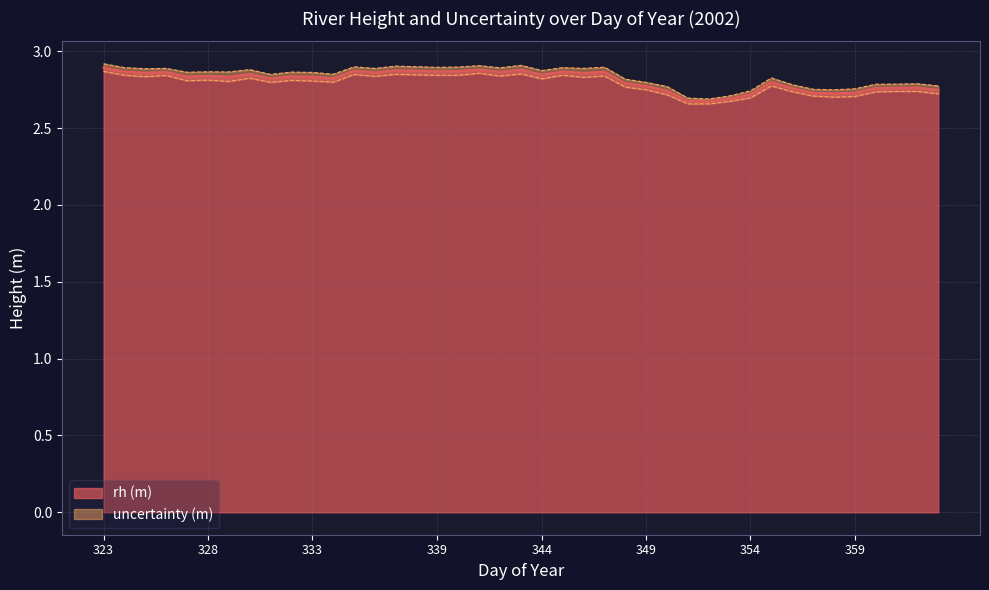

Between 352 and 333, which is larger?

333